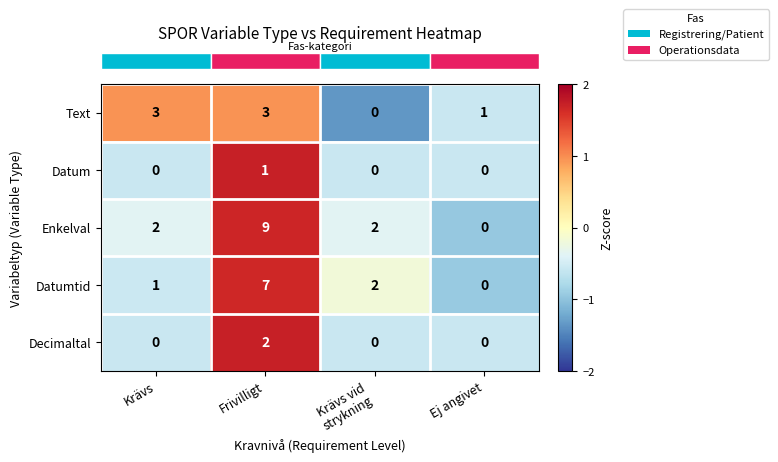

The value of Text at Ej angivet is 1. True or false?

True